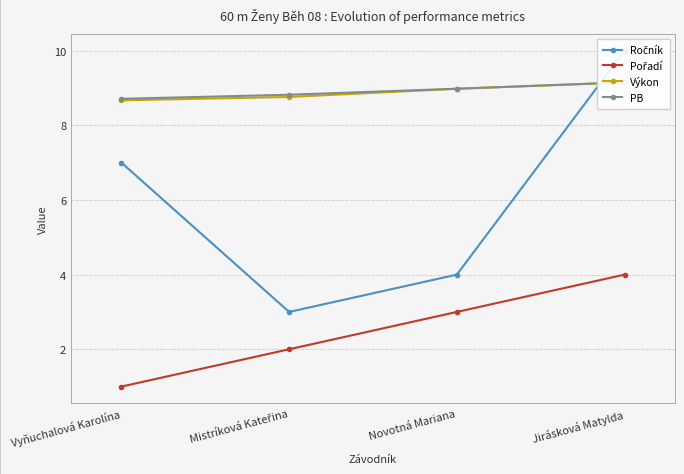

True or false: Výkon and Pořadí intersect in this chart.

False